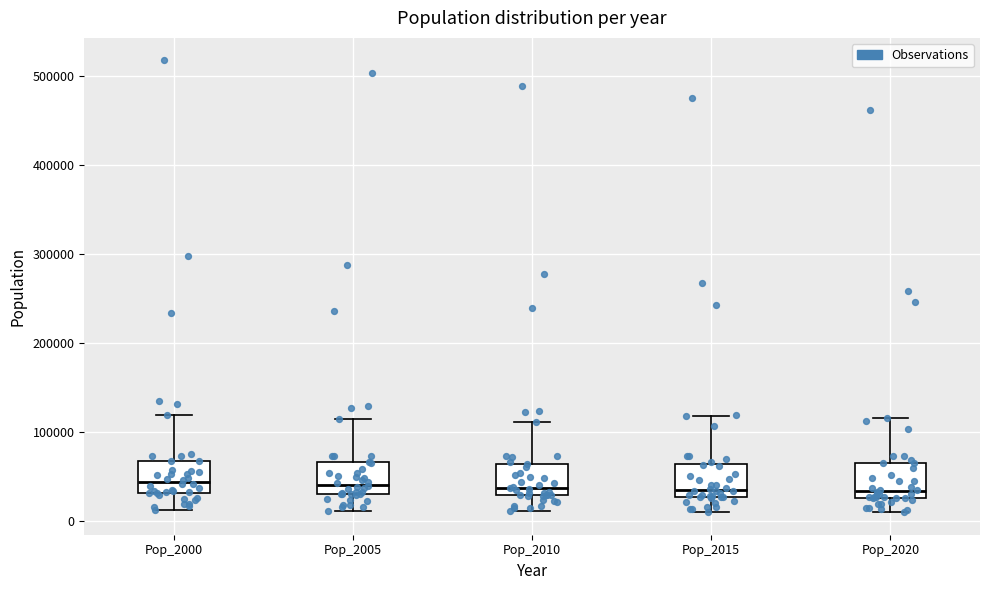

Reading left to right, read every box against the y-axis: the position of its median line, the range the box covers, and the ends of its whiskers. The values are not printed on the chart, so give them approximately, as read against the axis.

Pop_2000: median 40000, box 30000 to 70000, whiskers 10000 to 120000
Pop_2005: median 40000, box 30000 to 70000, whiskers 10000 to 110000
Pop_2010: median 40000, box 30000 to 60000, whiskers 10000 to 110000
Pop_2015: median 30000 (just above the box's lower edge), box 30000 to 60000, whiskers 10000 to 120000
Pop_2020: median 30000 (just above the box's lower edge), box 30000 to 70000, whiskers 10000 to 110000